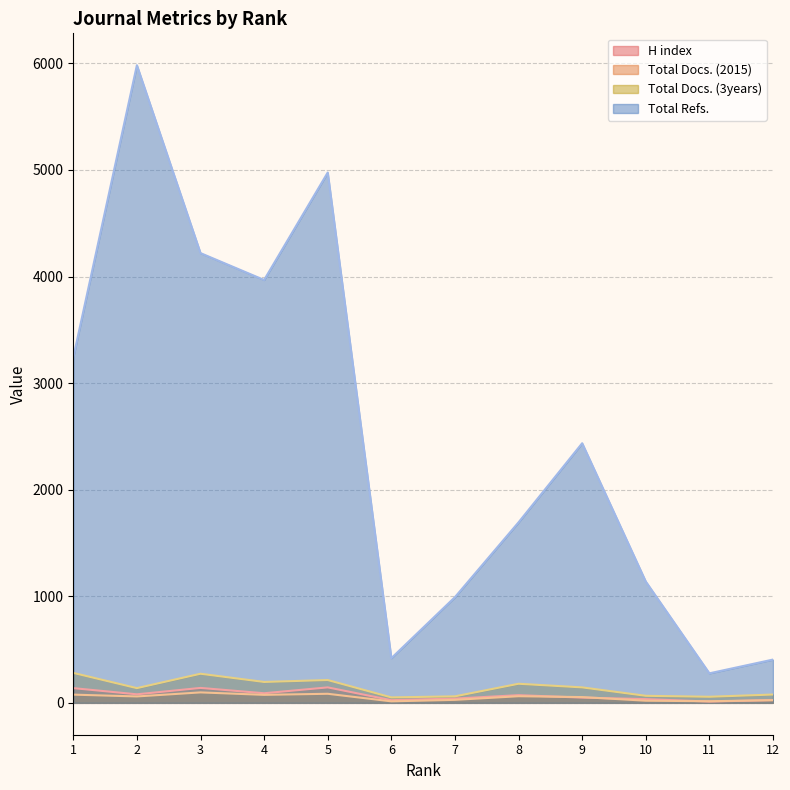

What is the difference between the second highest and second lowest values in the H index series?

115